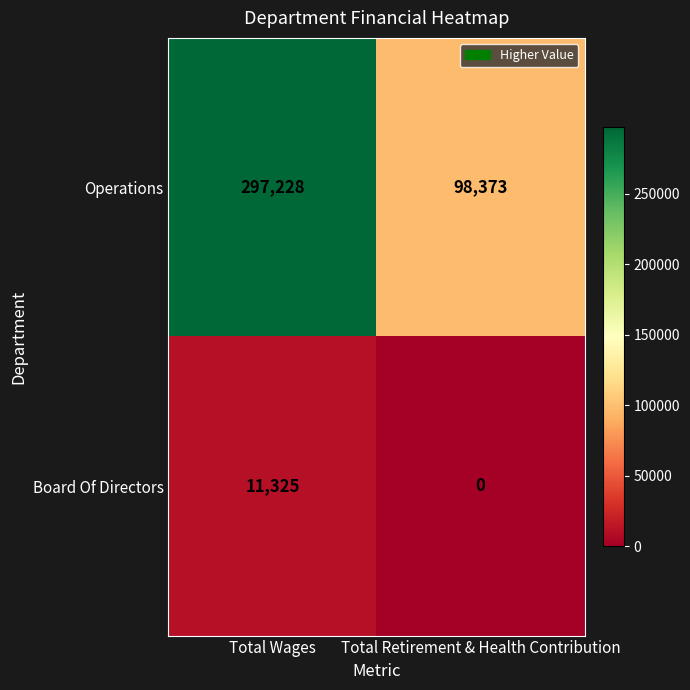

At which category is the sum across all series the highest?

Total Wages